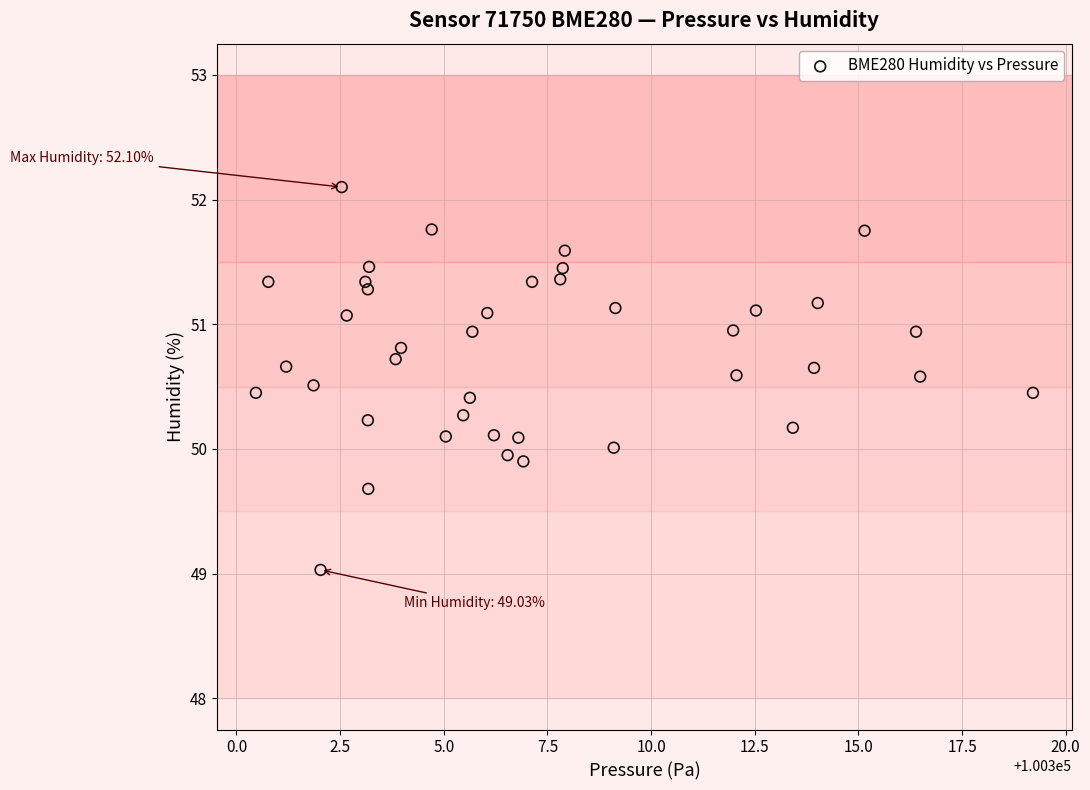

What is the range of Y values (max minus min)?

3.1